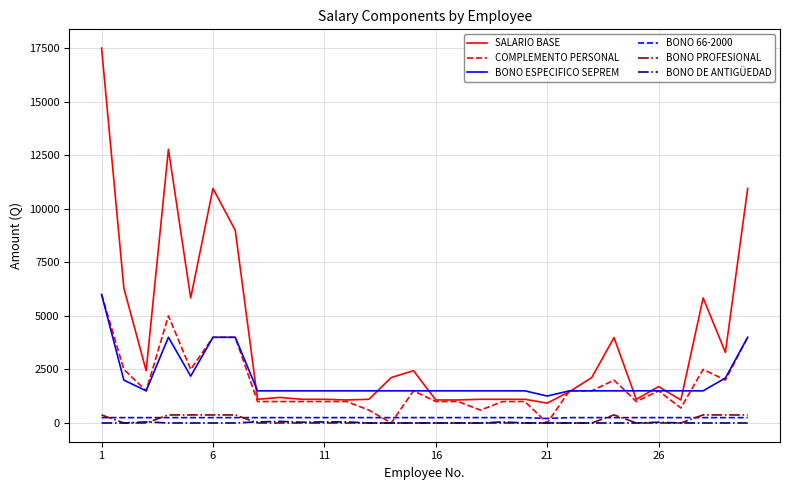

Which series has the largest range (max minus min)?

SALARIO BASE